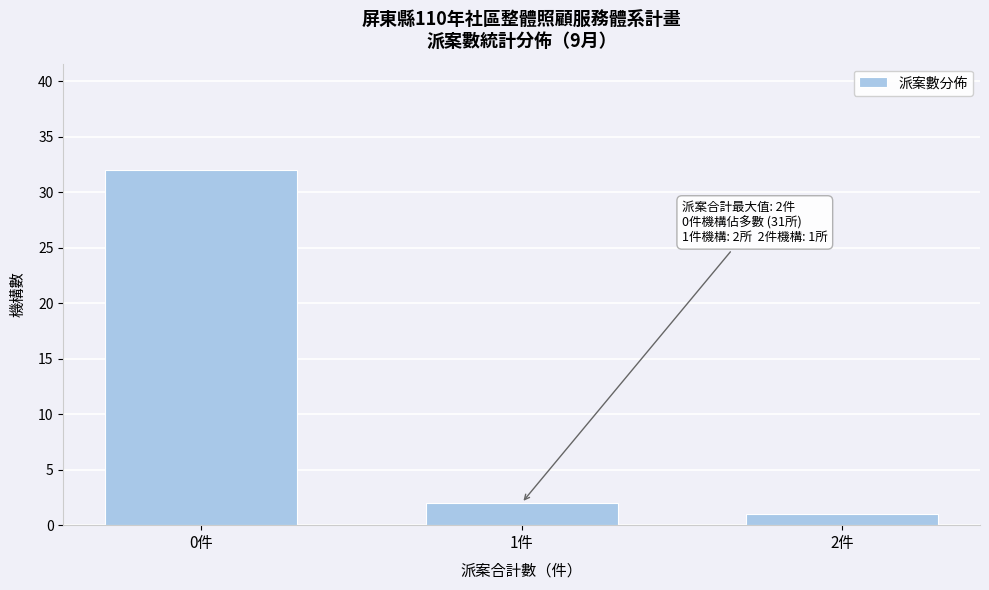

Reading left to right, list all the values displayed in this chart.

32	2	1